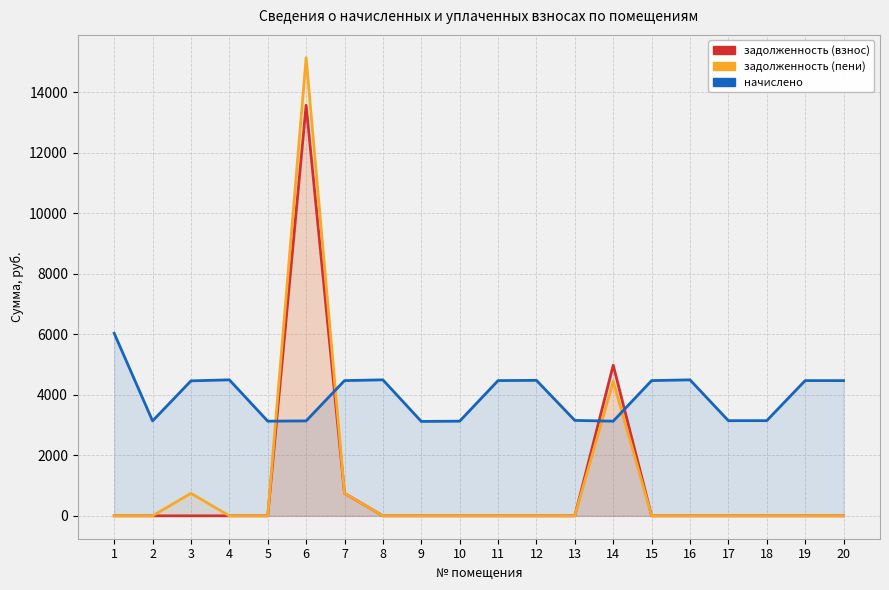

Reading left to right, list all the values displayed in this chart.

задолженность (взнос): 1=0.0	2=0.0	3=0.0	4=0.0	5=0.0	6=13575.8	7=745.2	8=0.0	9=0.0	10=0.0	11=0.0	12=0.0	13=0.0	14=4979.5	15=0.0	16=0.0	17=0.0	18=0.0	19=0.0	20=0.0
задолженность (пени): 1=0.0	2=0.0	3=743.8	4=0.0	5=0.0	6=15144.8	7=745.2	8=0.0	9=0.0	10=0.0	11=0.0	12=0.0	13=0.0	14=4444.4	15=0.0	16=0.0	17=0.0	18=0.0	19=0.0	20=0.0
начислено: 1=6036.0	2=3138.1	3=4462.9	4=4496.0	5=3129.8	6=3138.1	7=4471.2	8=4496.0	9=3121.6	10=3129.8	11=4471.2	12=4479.5	13=3154.7	14=3129.8	15=4471.2	16=4496.0	17=3146.4	18=3146.4	19=4471.2	20=4471.2